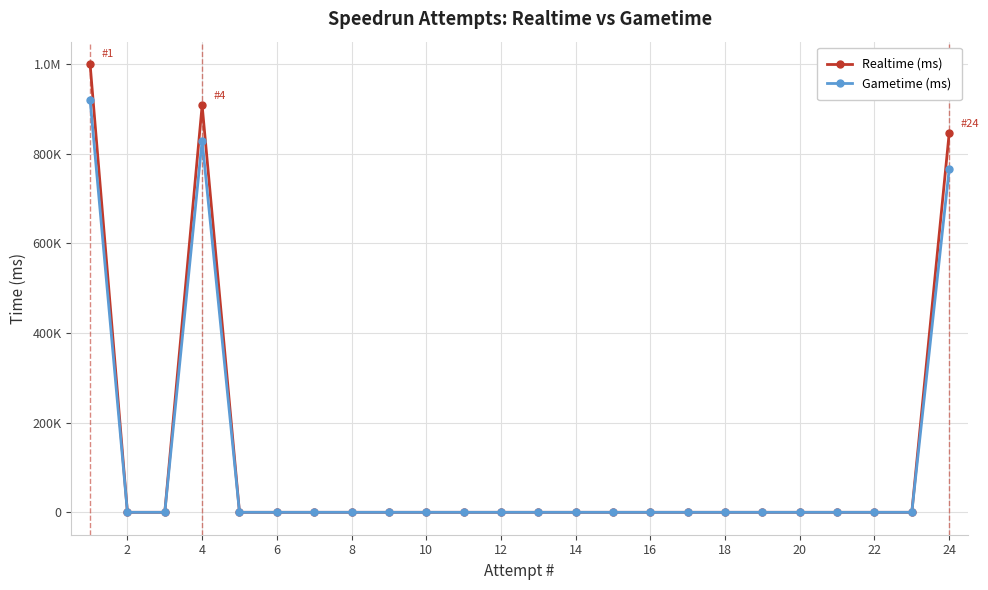

At which label does Realtime (ms) reach its minimum?

2